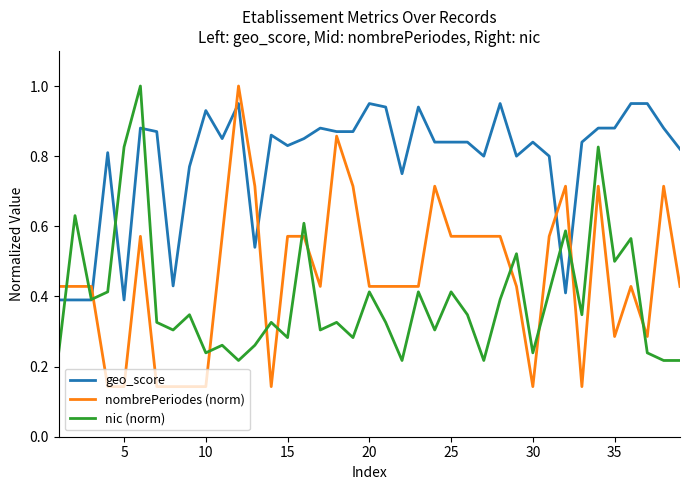

Which series has the widest spread of values?

nombrePeriodes (norm)